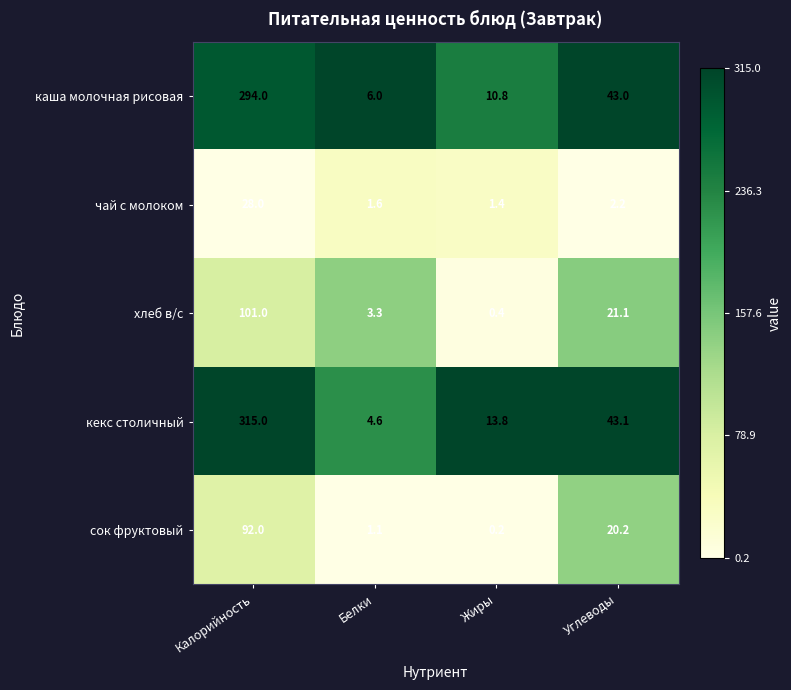

True or false: сок фруктовый has a value of 20.2 at Углеводы.

True